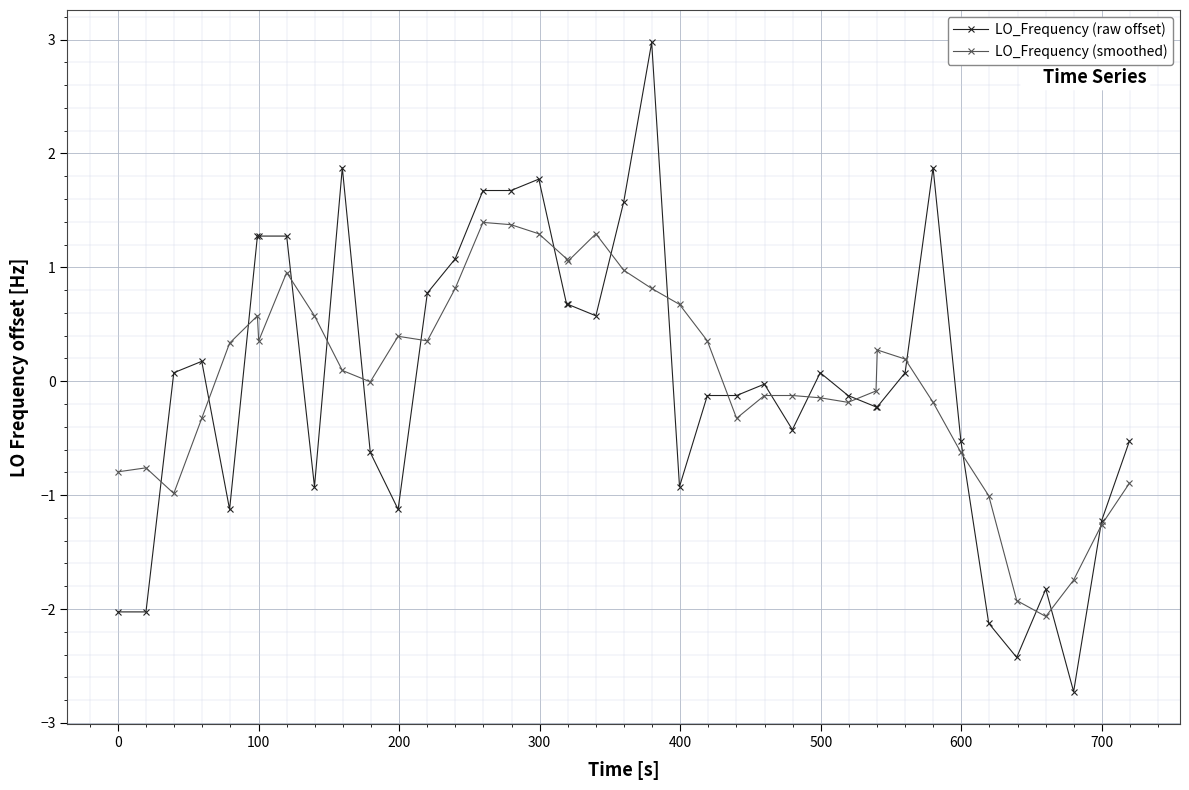

List the series in order of their peak value, highest first.

LO_Frequency (raw offset), LO_Frequency (smoothed)